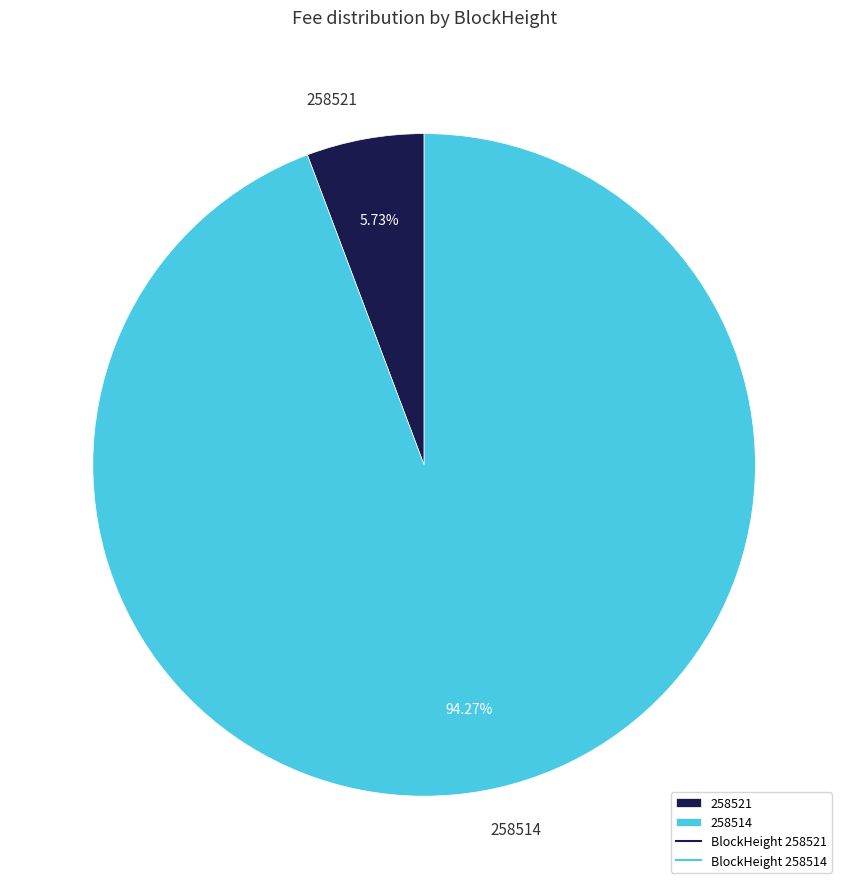

The 258514 slice represents 94% of the pie. True or false?

True